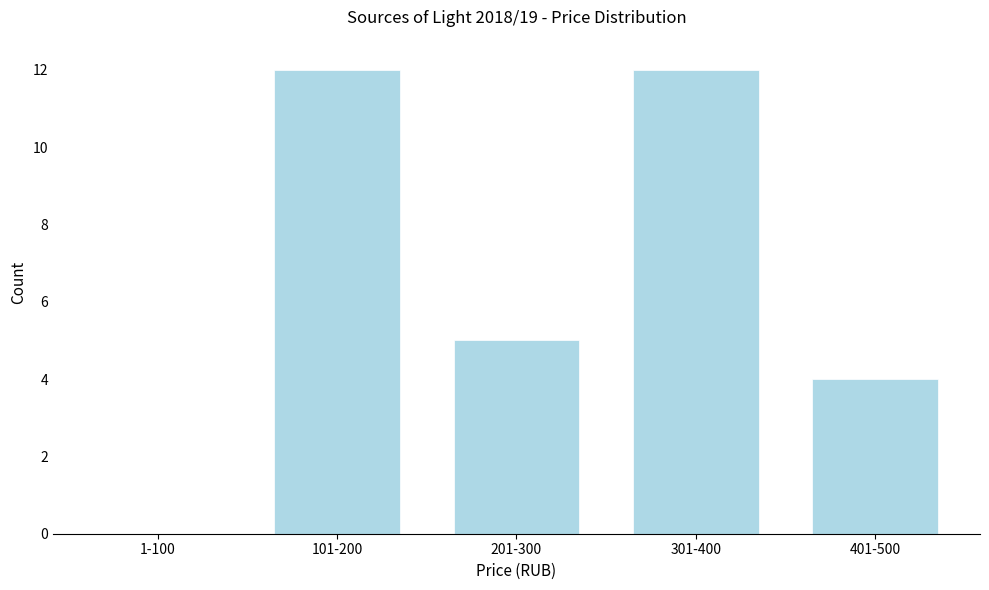

Reading left to right, extract all data points from this chart.

1-100=0	101-200=12	201-300=5	301-400=12	401-500=4